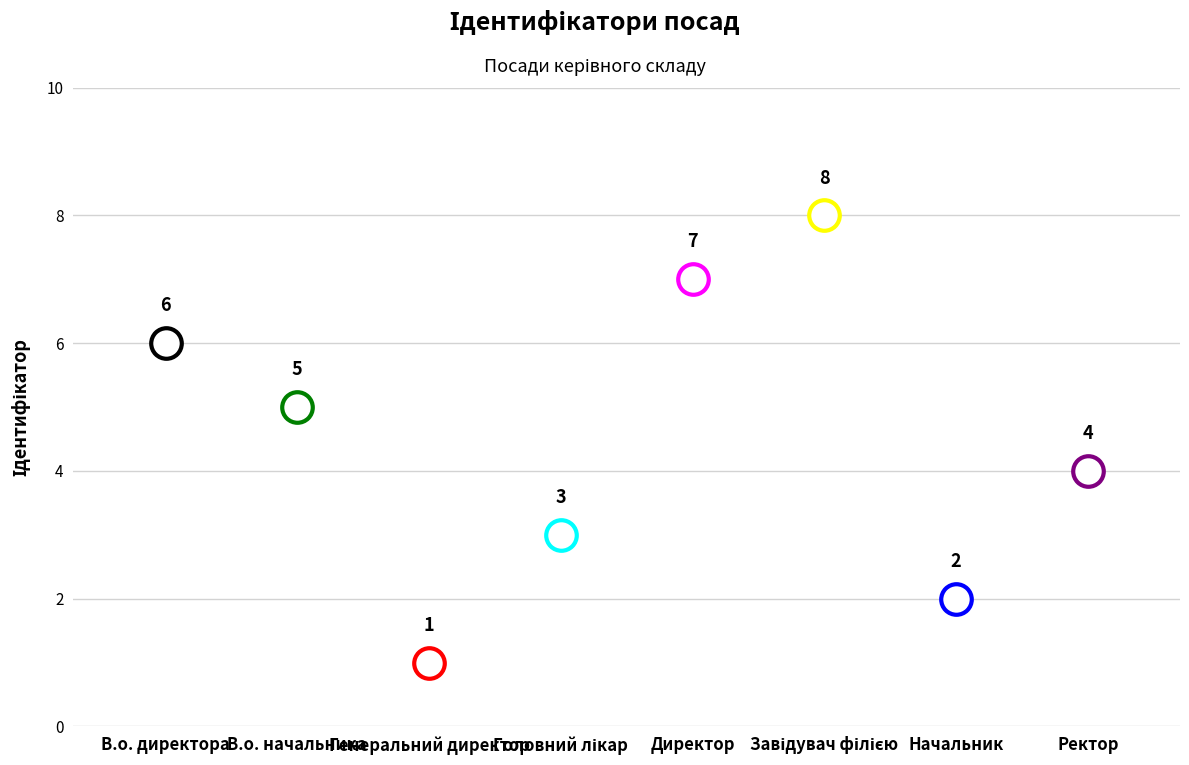

Where is the data nearest to the value 4?

Ректор